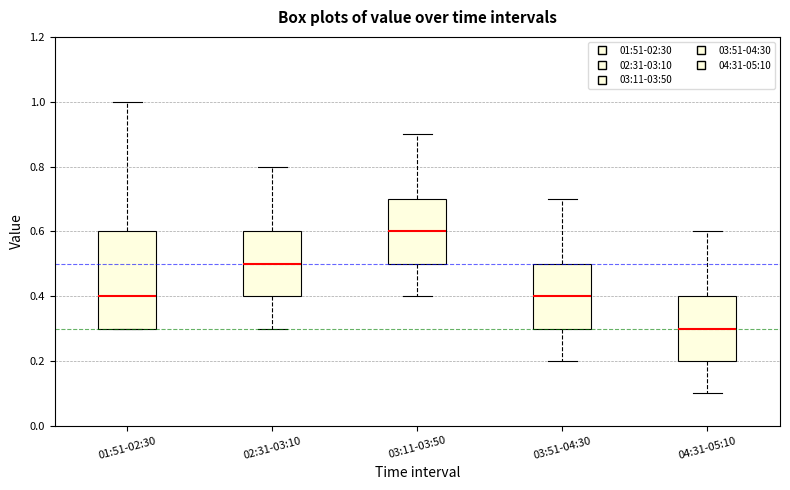

Reading left to right, read every box against the y-axis: the position of its median line, the range the box covers, and the ends of its whiskers. The values are not printed on the chart, so give them approximately, as read against the axis.

01:51-02:30: median 0.4, box 0.3 to 0.6, whiskers 0.3 to 1.0
02:31-03:10: median 0.5, box 0.4 to 0.6, whiskers 0.3 to 0.8
03:11-03:50: median 0.6, box 0.5 to 0.7, whiskers 0.4 to 0.9
03:51-04:30: median 0.4, box 0.3 to 0.5, whiskers 0.2 to 0.7
04:31-05:10: median 0.3, box 0.2 to 0.4, whiskers 0.1 to 0.6